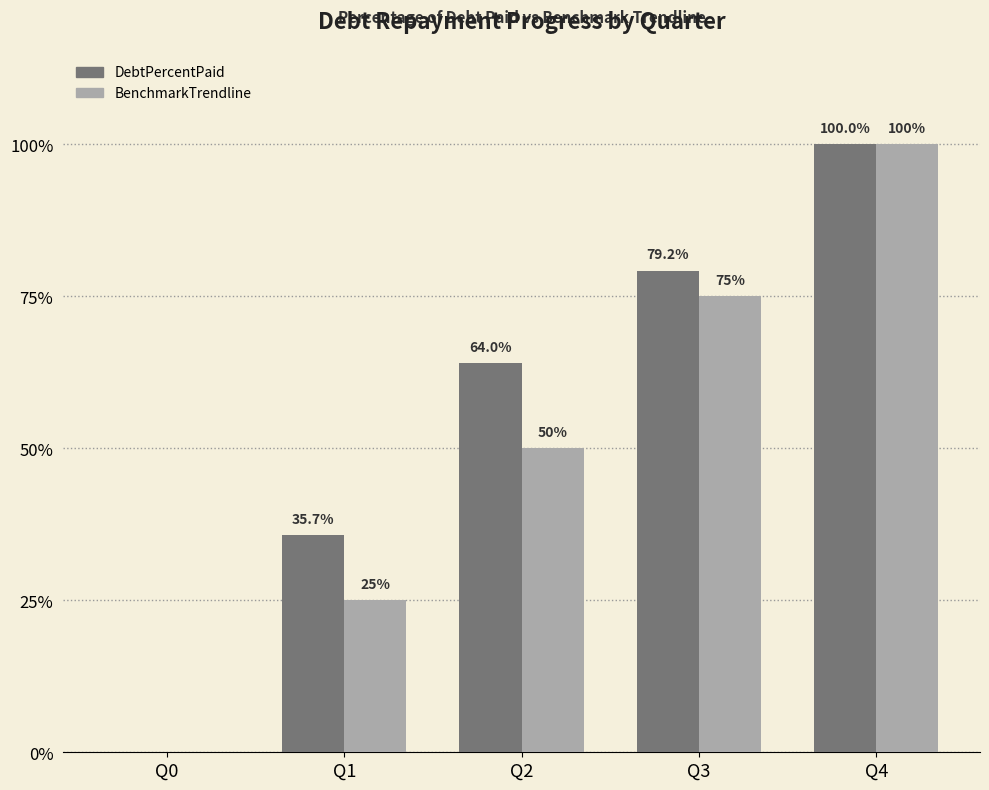

Where is DebtPercentPaid nearest to the value 50?

Q2